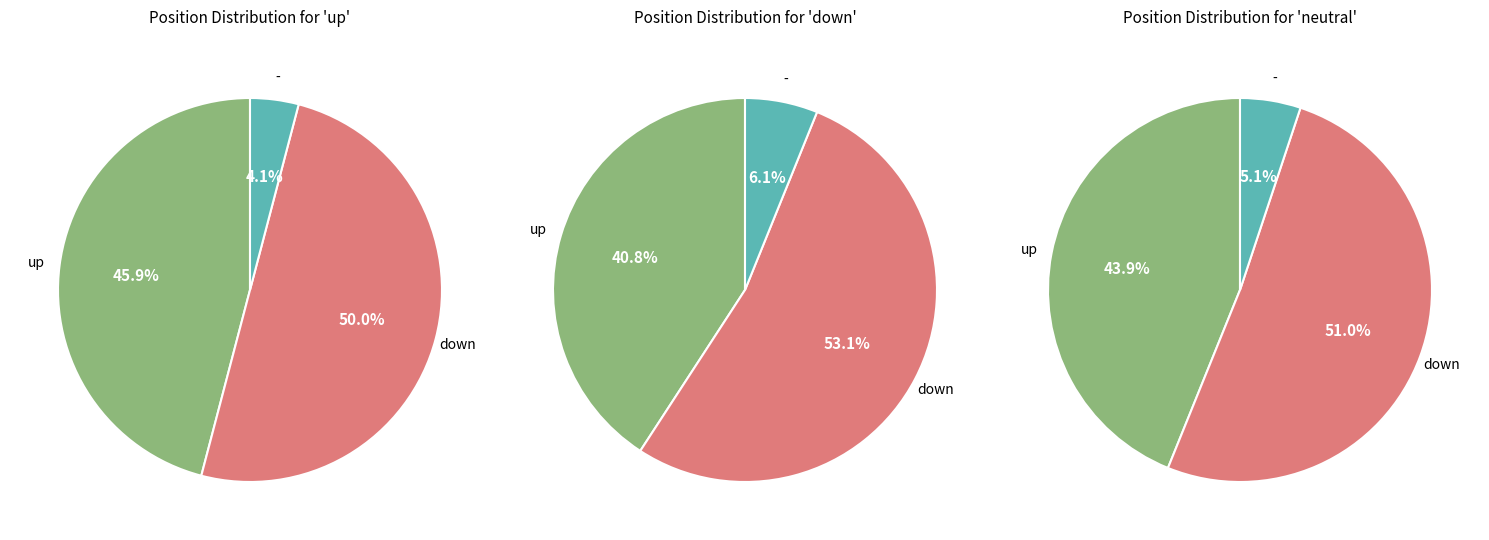

Approximately how many times larger is the value at - compared to down?

0.1